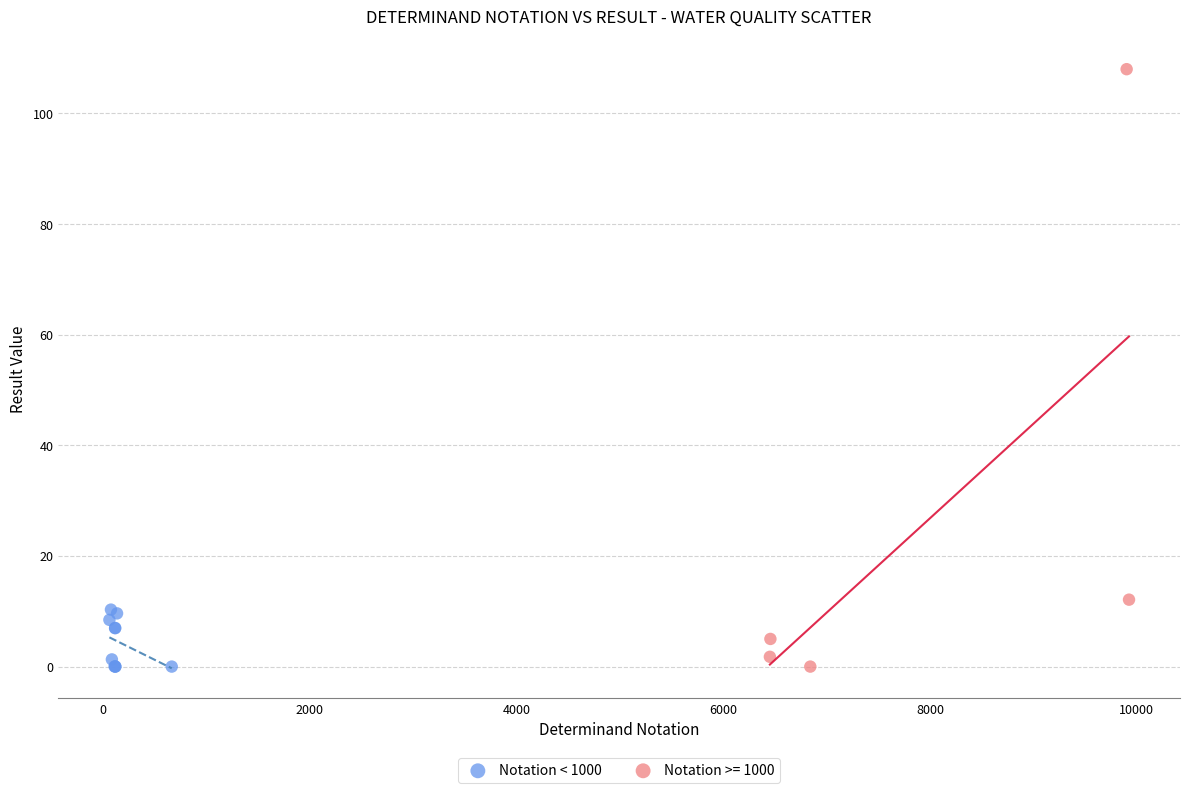

Which series contains the highest Y value?

Notation >= 1000